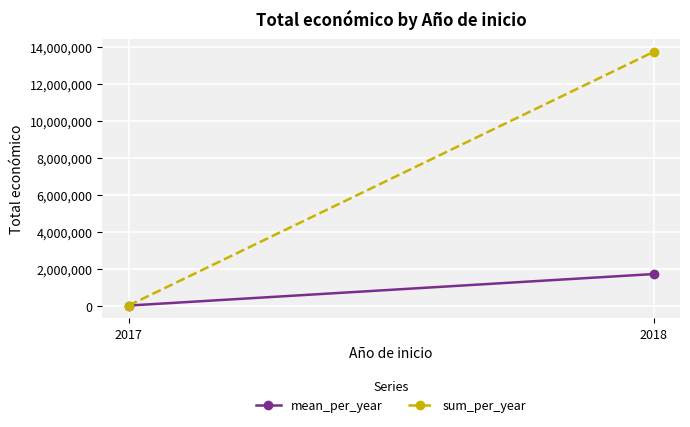

Between 2017 and 2018, which is larger?

2018